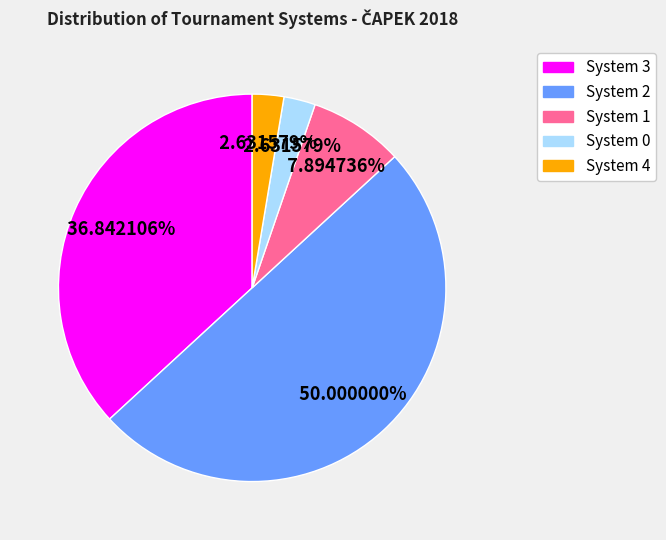

Which has a higher value, System 3 or System 0?

System 3